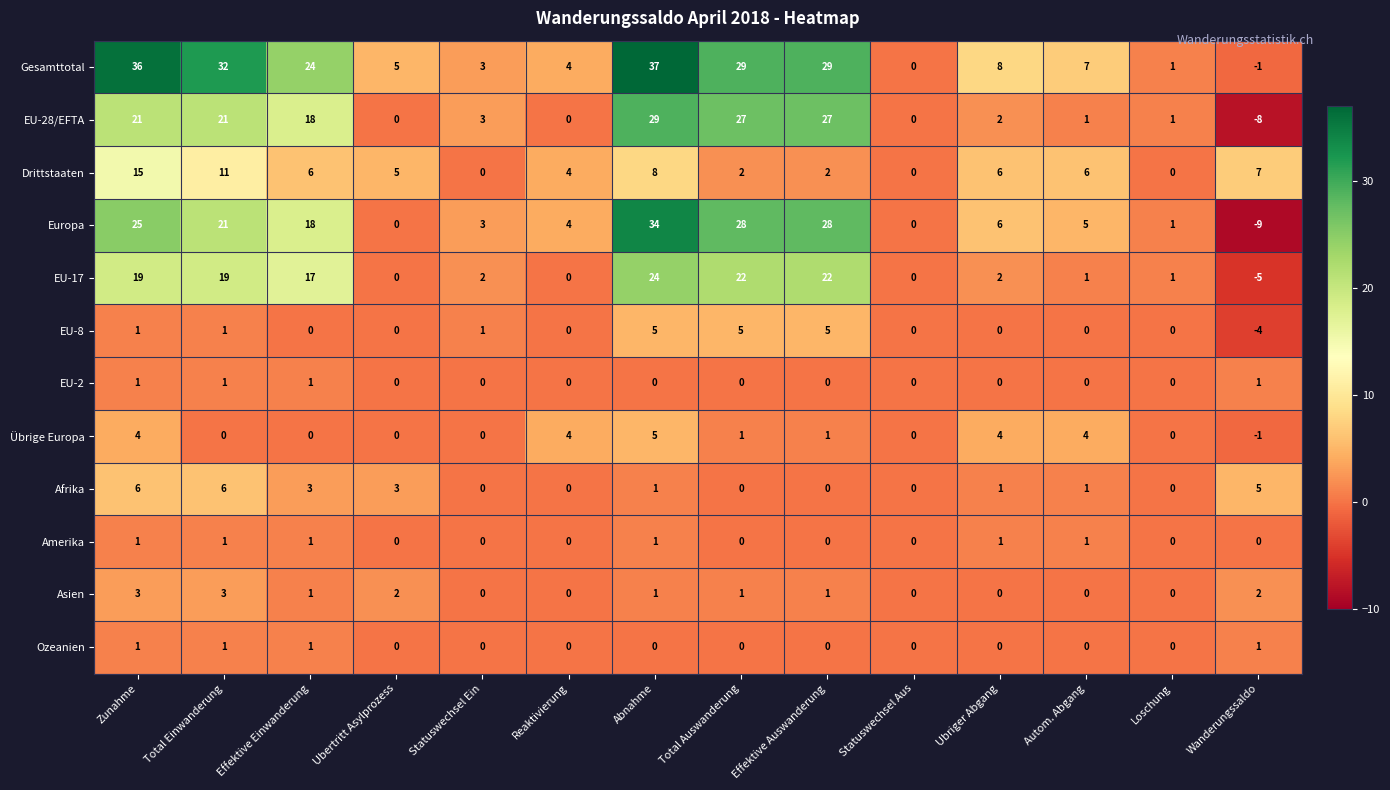

Is it true that Europa equals 10 at Effektive Auswanderung?

False